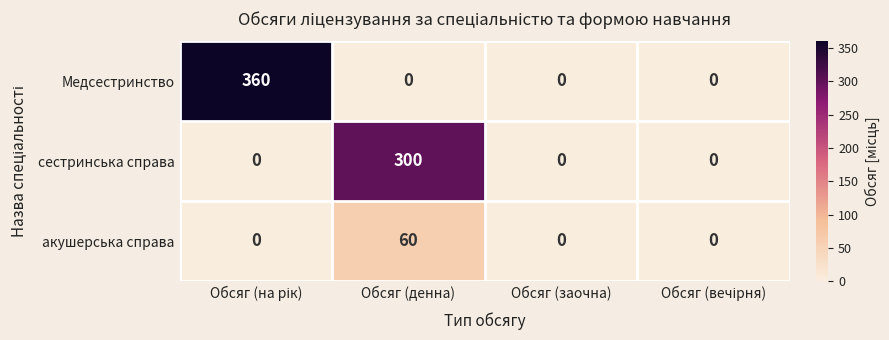

Rank the series by their average value, from lowest to highest.

акушерська справа, сестринська справа, Медсестринство